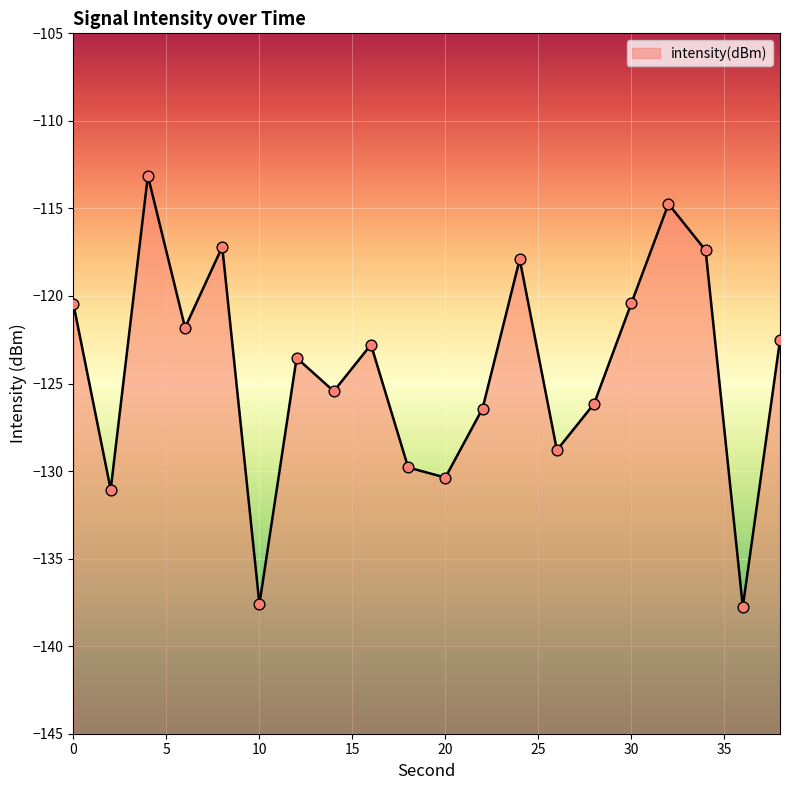

What is the change in value from 6 to 38?

-0.7